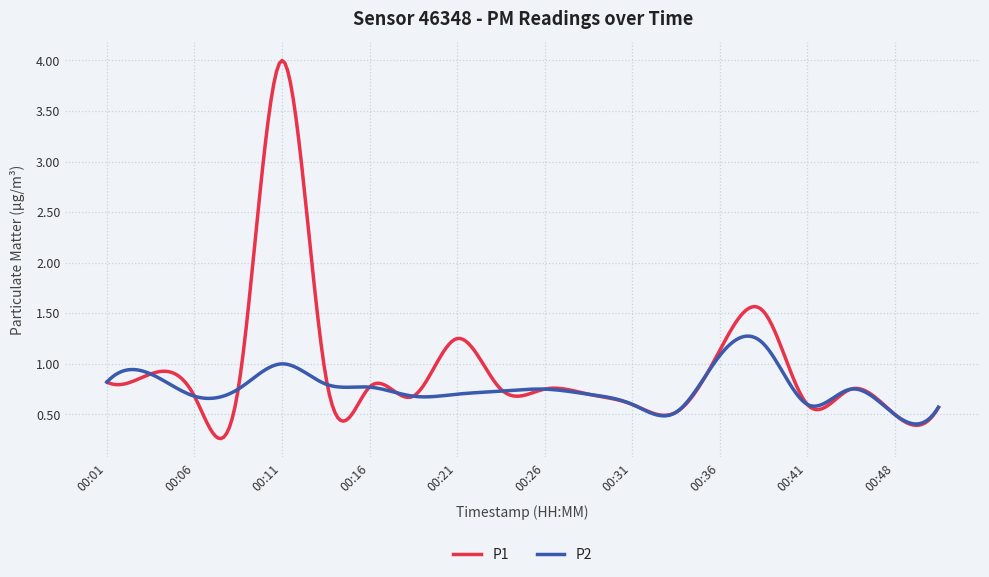

What is the maximum value shown in the chart?

4.0